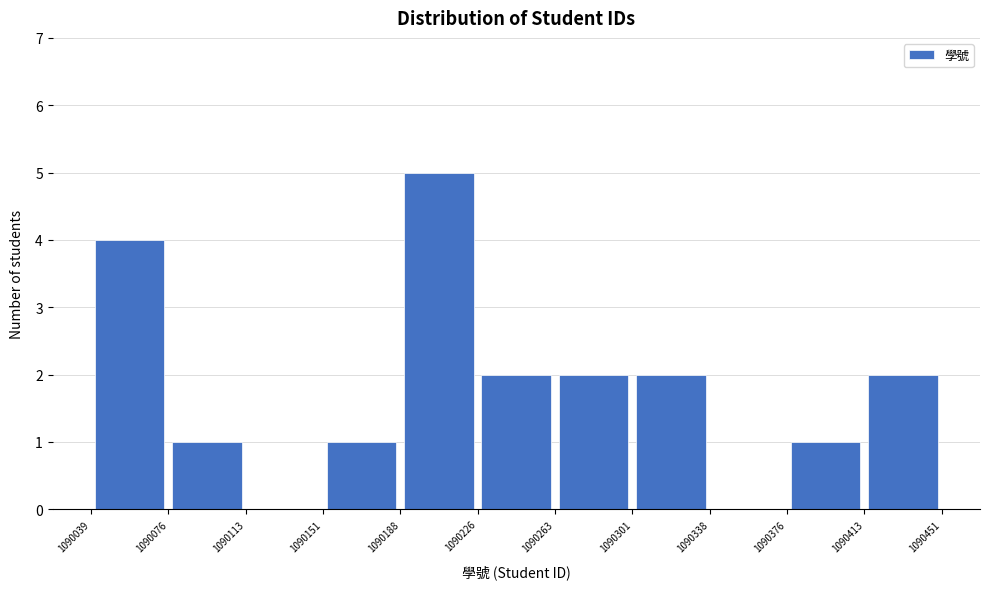

Reading left to right, transcribe this chart: for each bar, give the range it covers on the x-axis and its height. The values are not printed on the chart, so give them approximately, as read against the axis.

1090039 to 1090076: 4
1090076 to 1090113: 1
1090113 to 1090151: 0
1090151 to 1090188: 1
1090188 to 1090226: 5
1090226 to 1090263: 2
1090263 to 1090301: 2
1090301 to 1090338: 2
1090338 to 1090376: 0
1090376 to 1090413: 1
1090413 to 1090451: 2